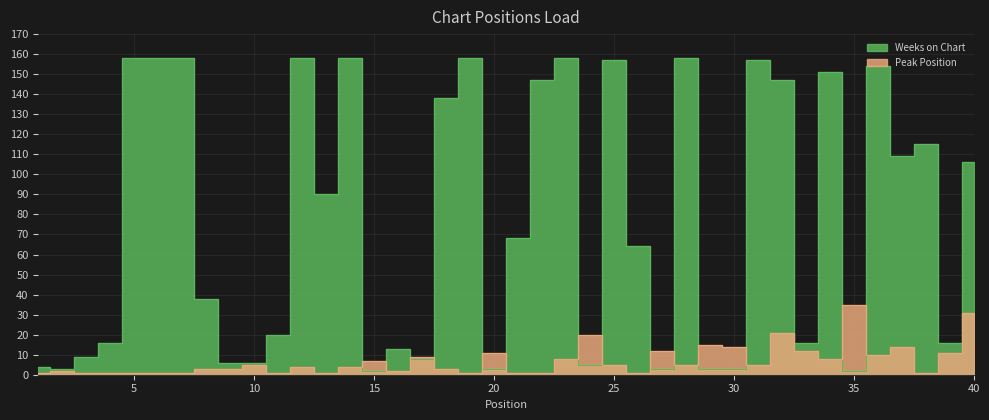

How many data points in Weeks on Chart are less than 68?

20